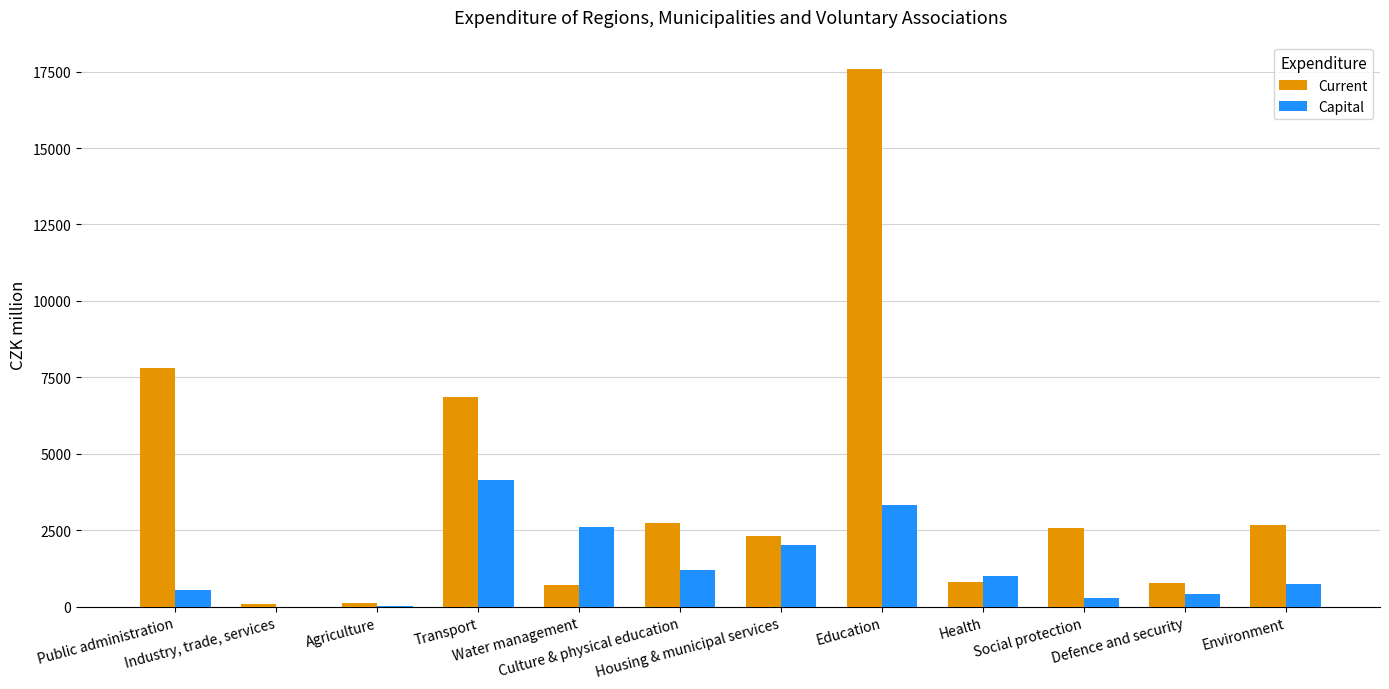

What is the sum of all Current values?

45079.3